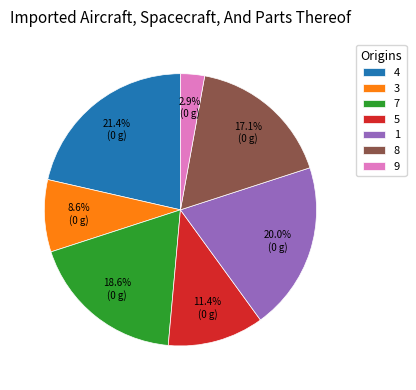

How many segments does this pie chart have?

7